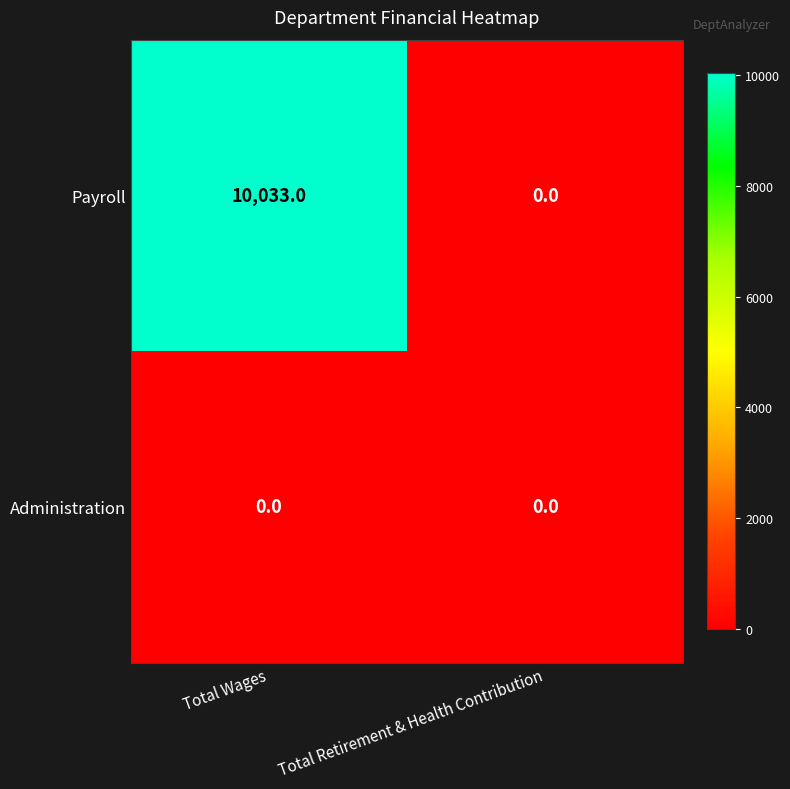

Which series has the largest total across all categories?

Payroll